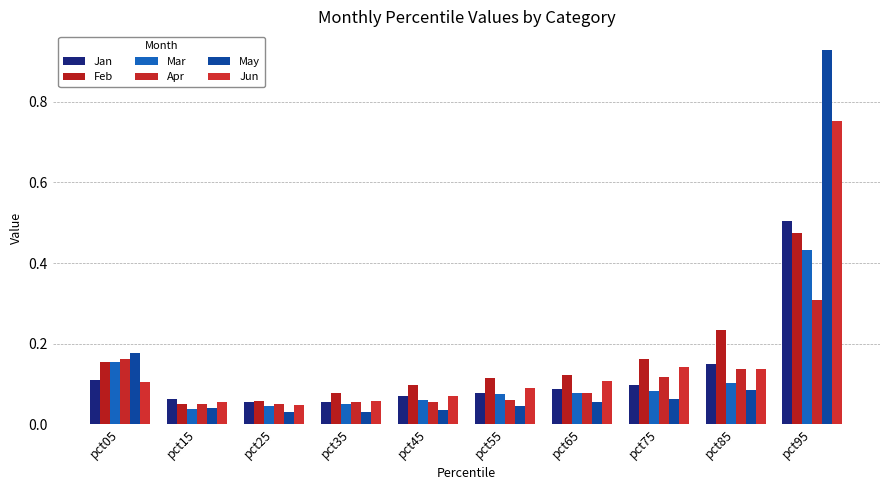

Are the bars horizontal?

No